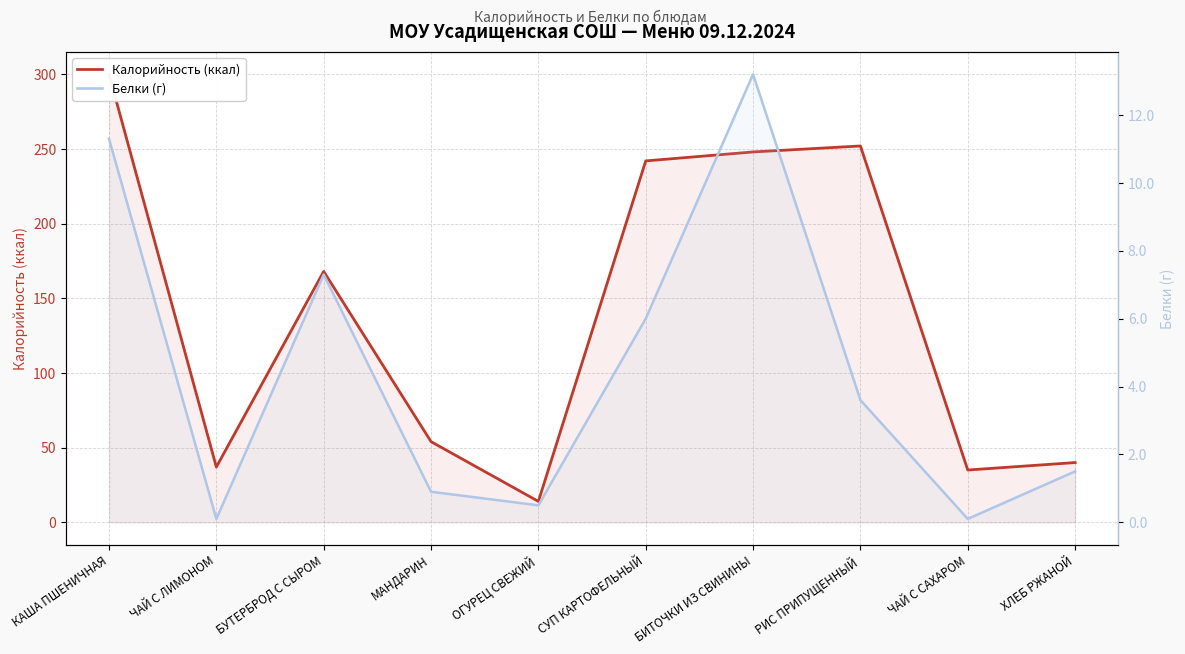

What is the difference between the second highest and second lowest values in the Белки (г) series?

11.2